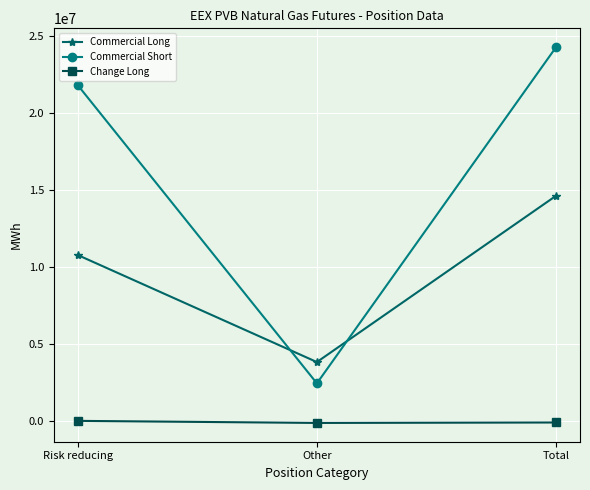

How many lines are shown in the chart?

3